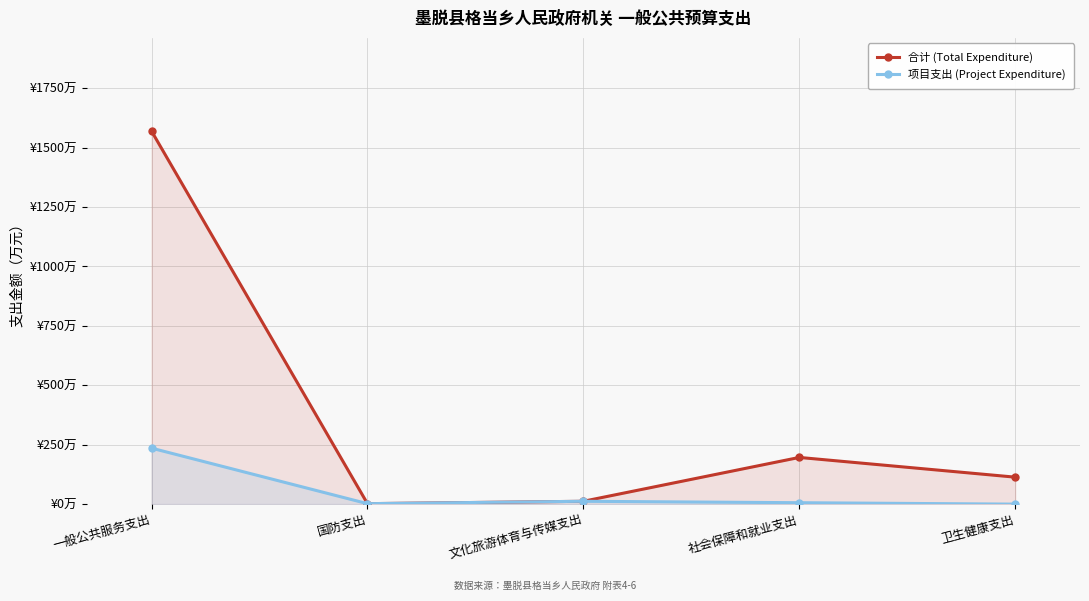

How many lines are shown in the chart?

2